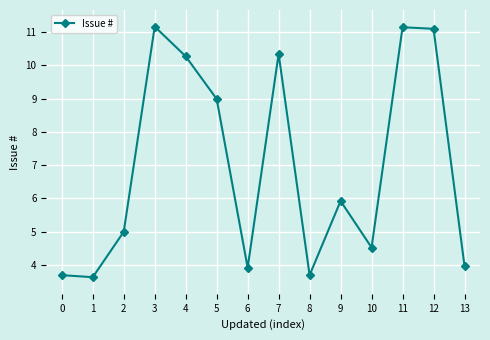

At which label is the value closest to 7?

9